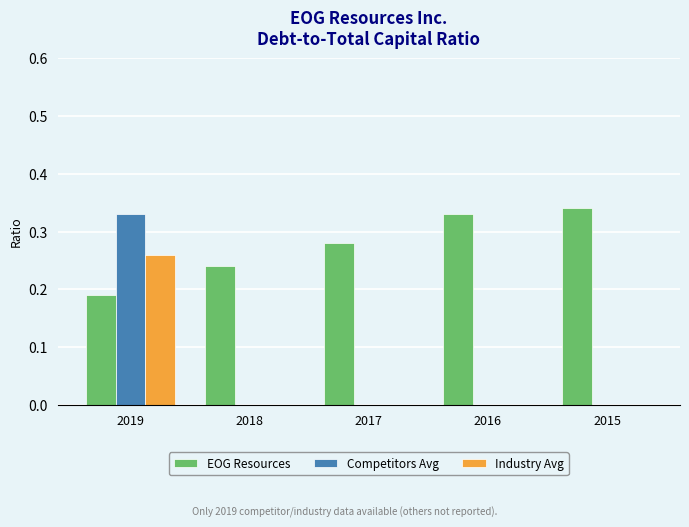

Are the bars horizontal?

No